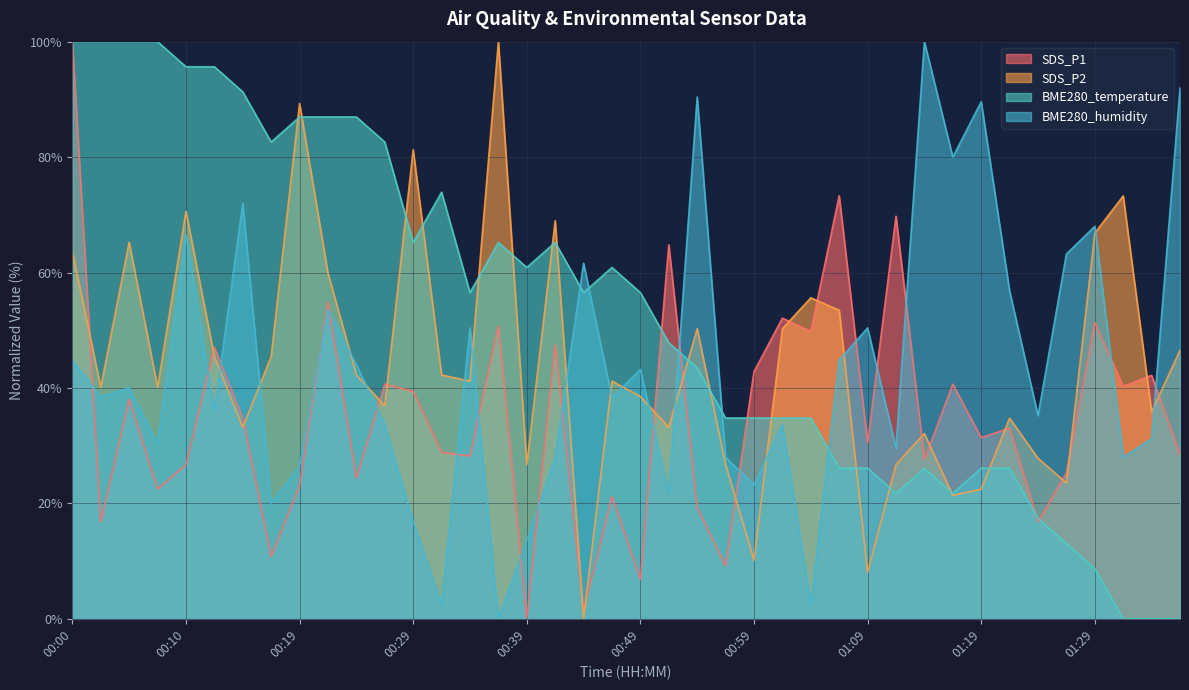

What is the difference between the SDS_P2 values at 01:29 and 00:24?

24.6